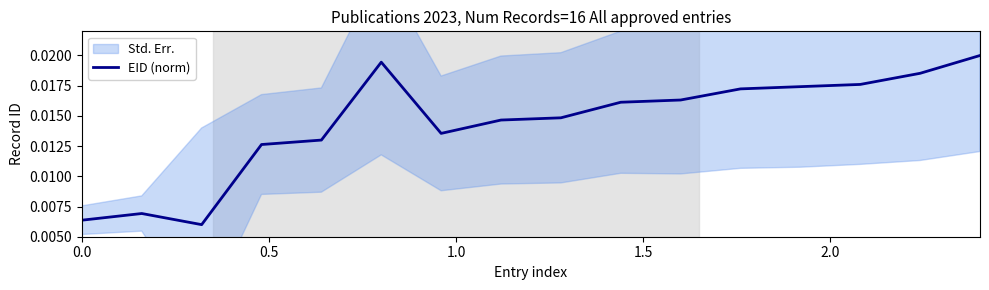

How many interior local peaks (higher than both neighbors) does the data have?

2